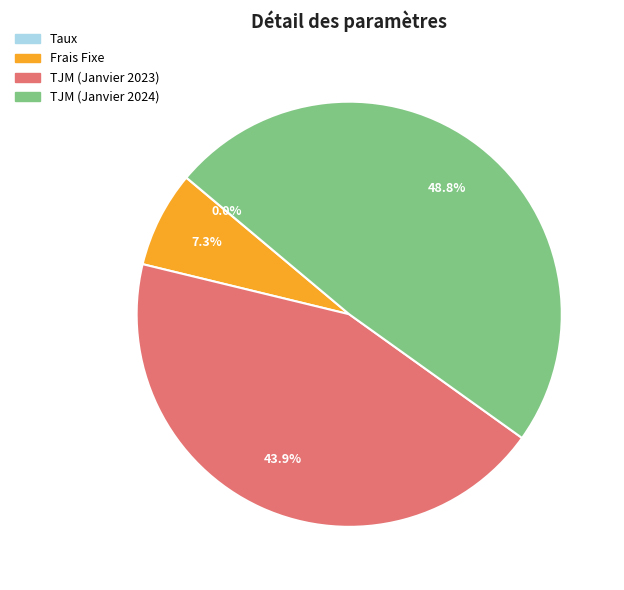

Which category has the biggest portion of the pie?

TJM (Janvier 2024)